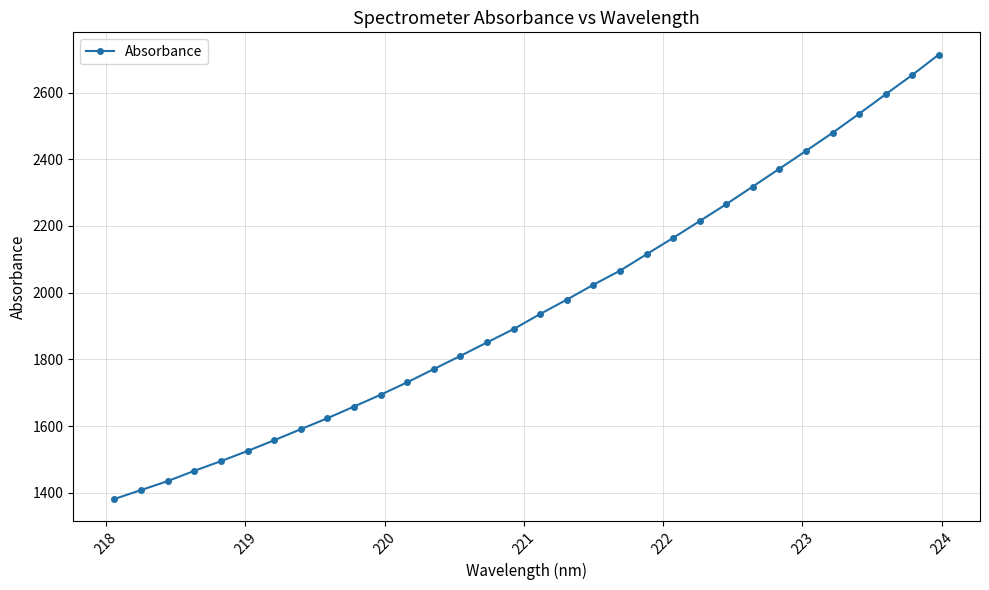

What is the smallest value displayed?

1381.2